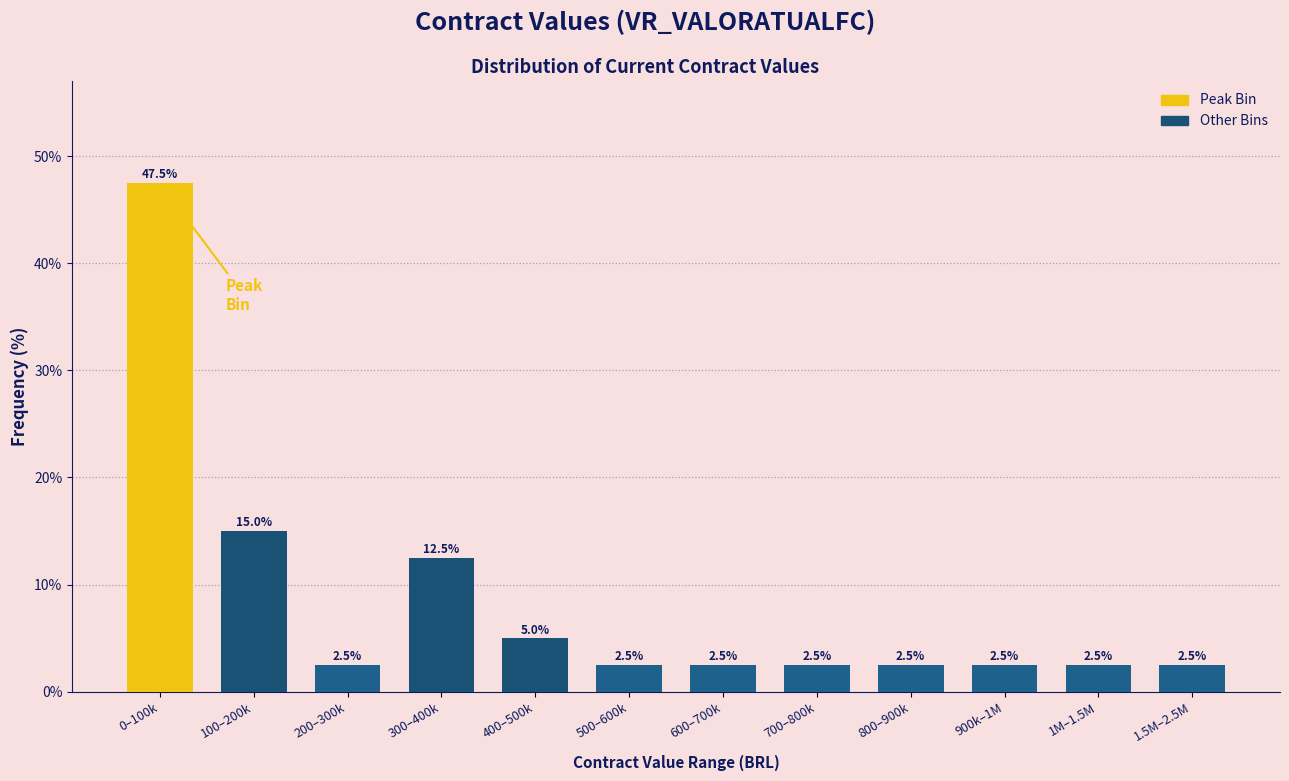

Reading right to left, extract all data points from this chart.

1.5M–2.5M=2.5	1M–1.5M=2.5	900k–1M=2.5	800–900k=2.5	700–800k=2.5	600–700k=2.5	500–600k=2.5	400–500k=5.0	300–400k=12.5	200–300k=2.5	100–200k=15.0	0–100k=47.5